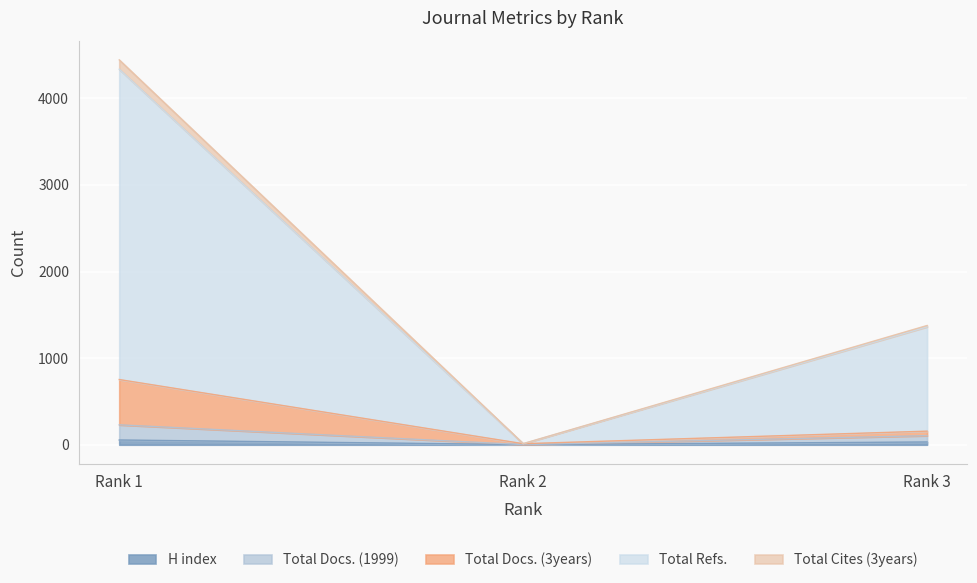

What are all the series names shown in the legend?

H index, Total Docs. (1999), Total Docs. (3years), Total Refs., Total Cites (3years)